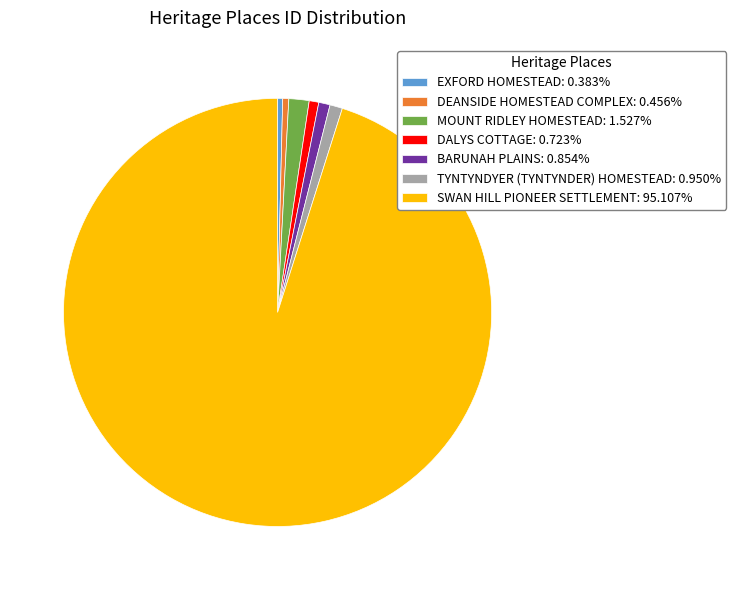

Combined, do BARUNAH PLAINS: 0.854% and TYNTYNDYER (TYNTYNDER) HOMESTEAD: 0.950% account for over 50%?

No